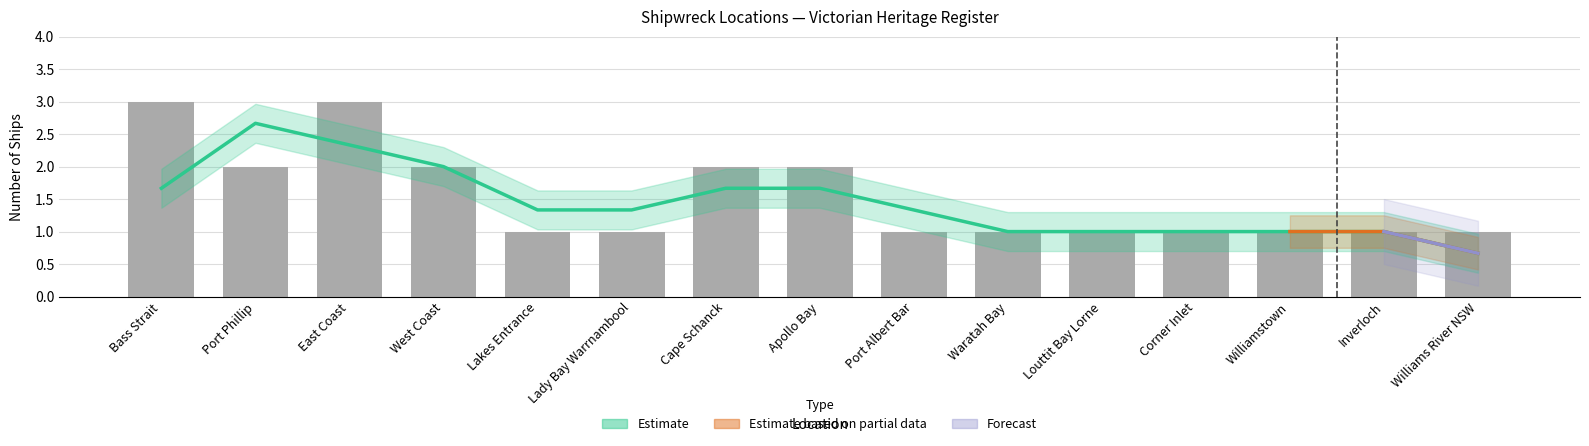

What is the sum of all values?

23